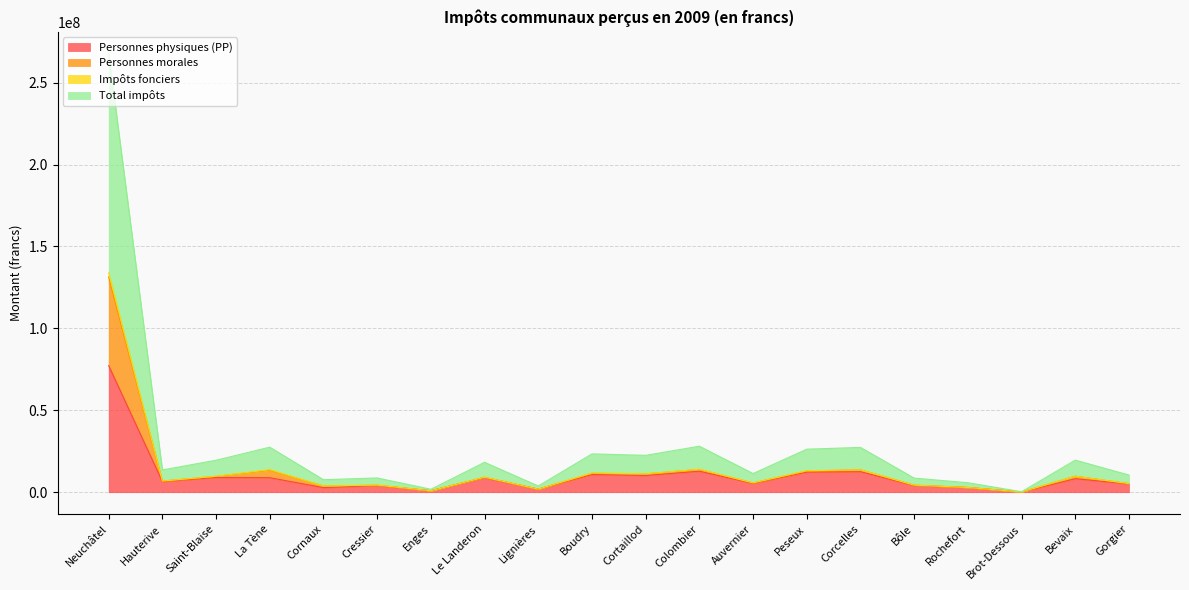

What is the highest value of the Personnes physiques (PP) series?

77270512